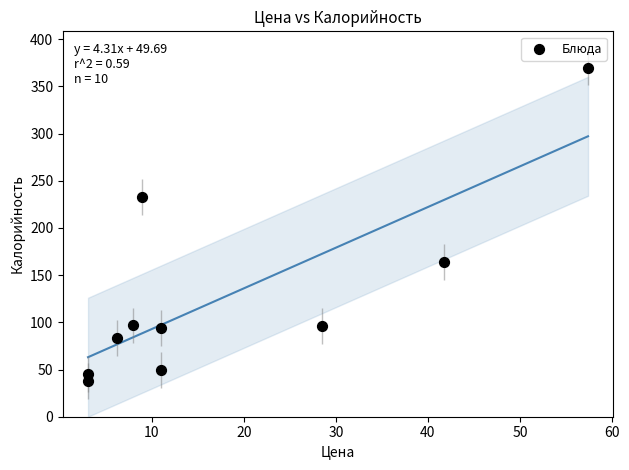

What Y value in the scatter plot is closest to 203?

232.6